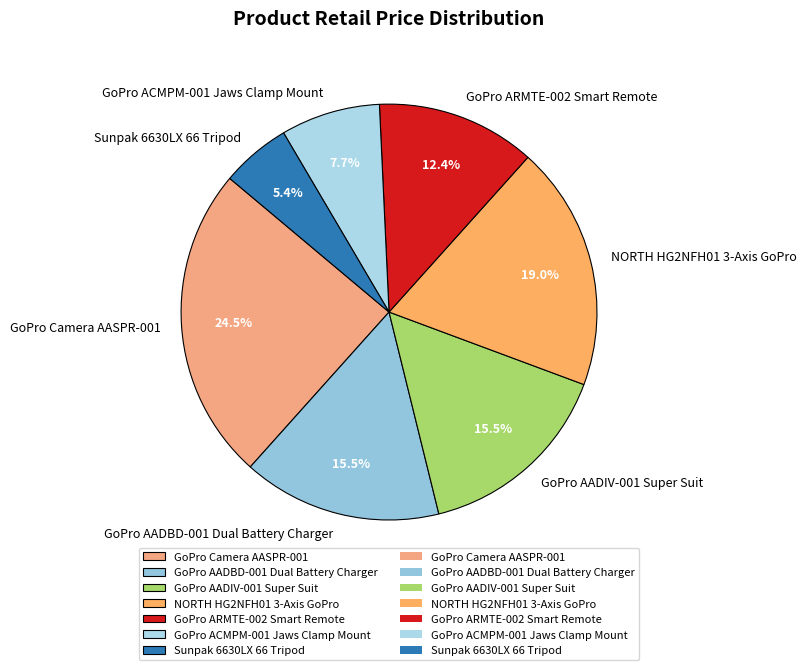

The GoPro AADBD-001 Dual Battery Charger slice represents 5% of the pie. True or false?

False